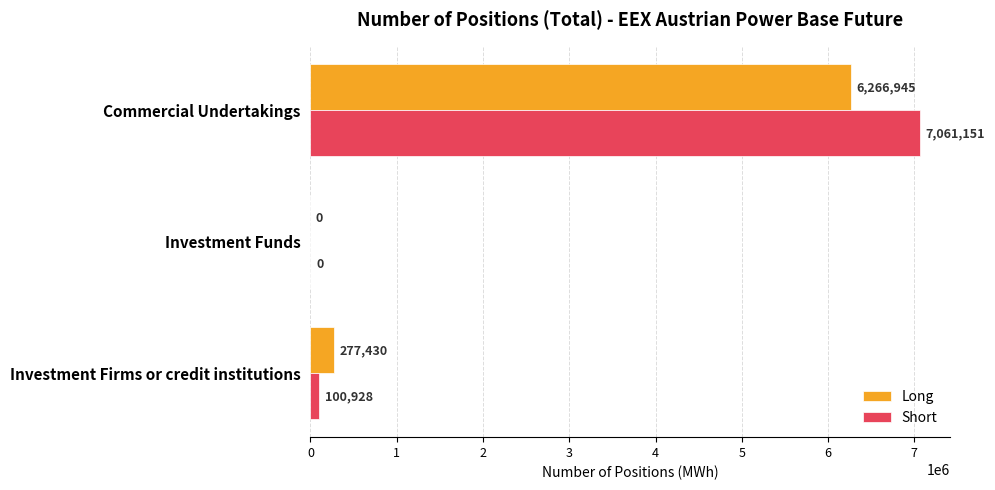

What is the sum of all Long values?

6544375